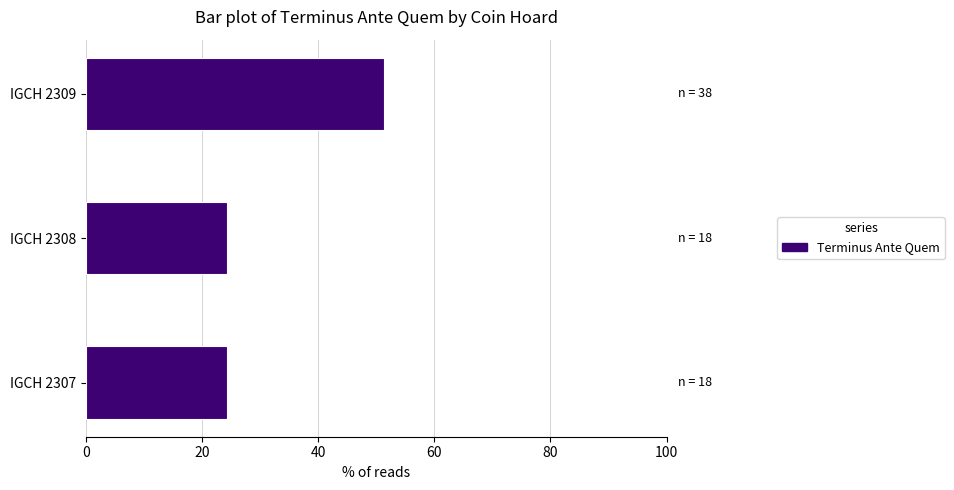

What is the ratio of the value at IGCH 2307 to the value at IGCH 2309?

0.5